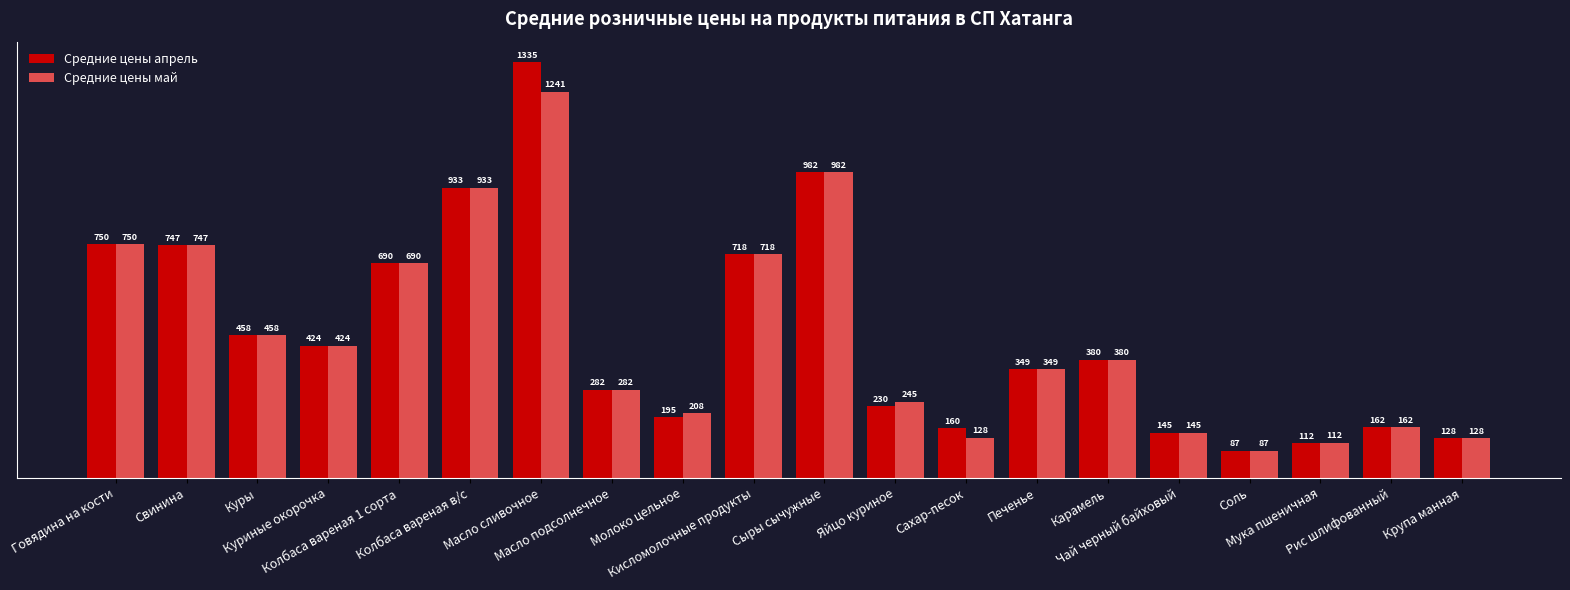

At which label does Средние цены май reach its peak?

Масло сливочное